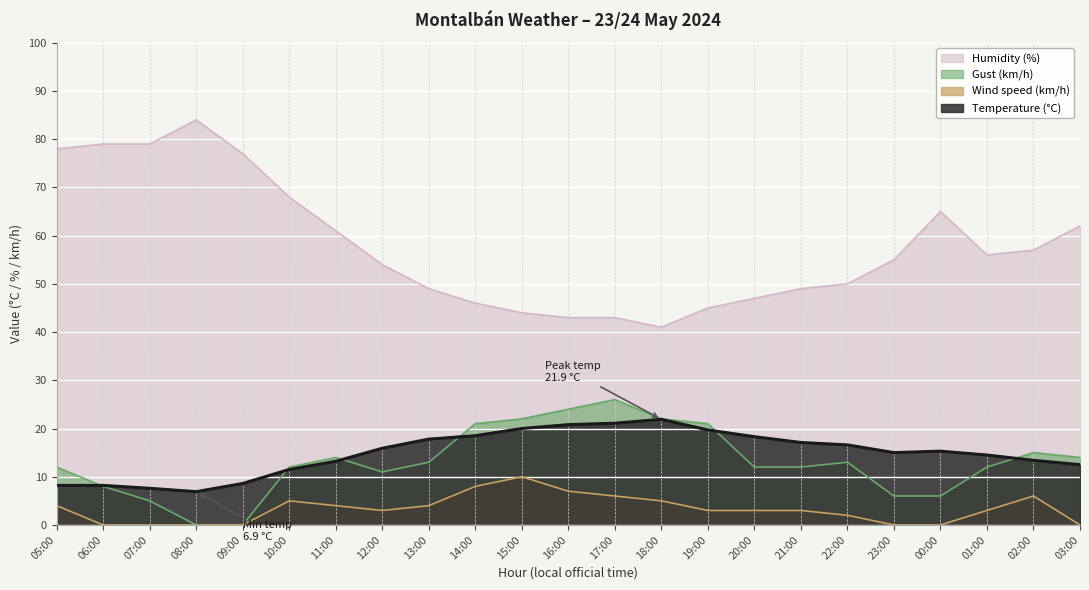

List the labels in order of Temperature (°C) value, smallest first.

08:00, 07:00, 05:00, 06:00, 09:00, 10:00, 03:00, 11:00, 02:00, 01:00, 23:00, 00:00, 12:00, 22:00, 21:00, 13:00, 20:00, 14:00, 19:00, 15:00, 16:00, 17:00, 18:00